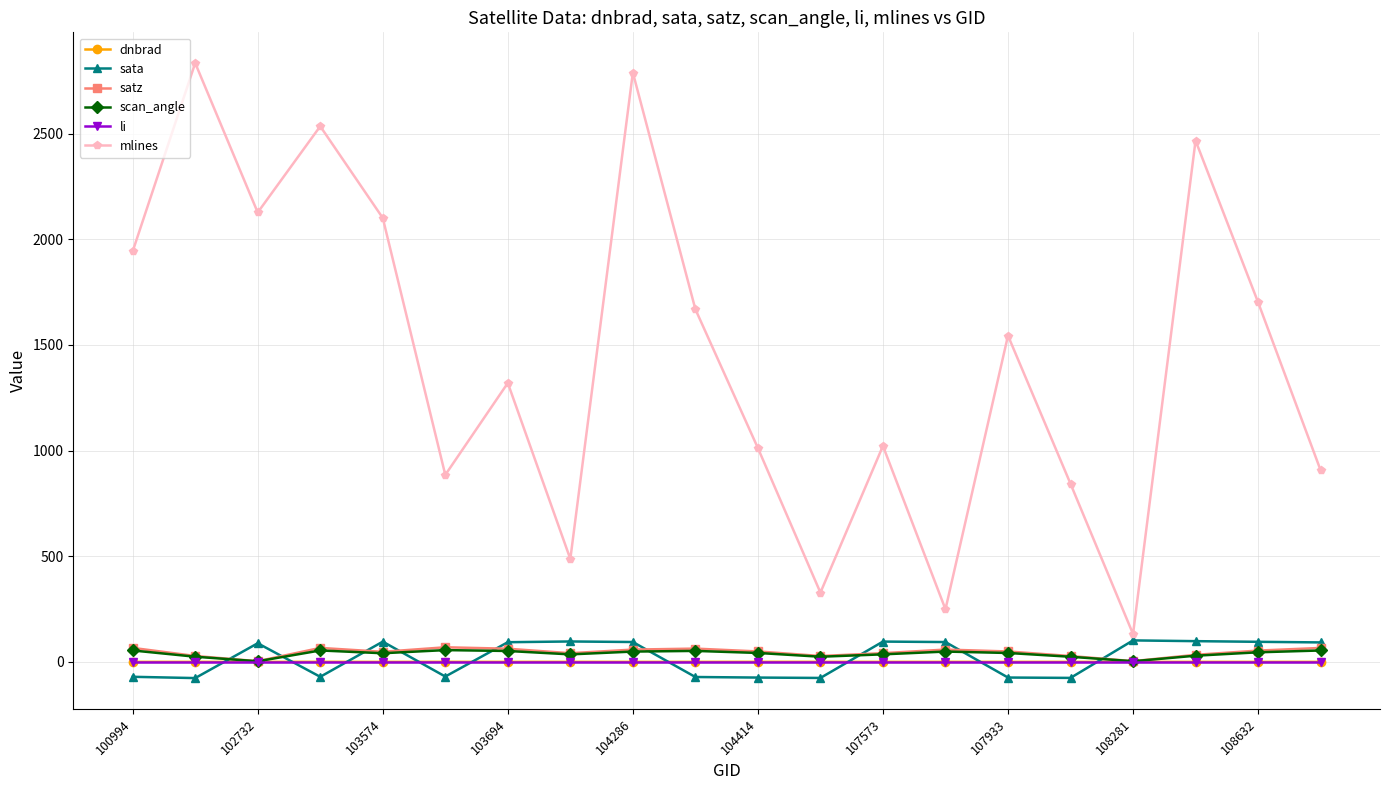

True or false: sata and dnbrad cross at least once.

True